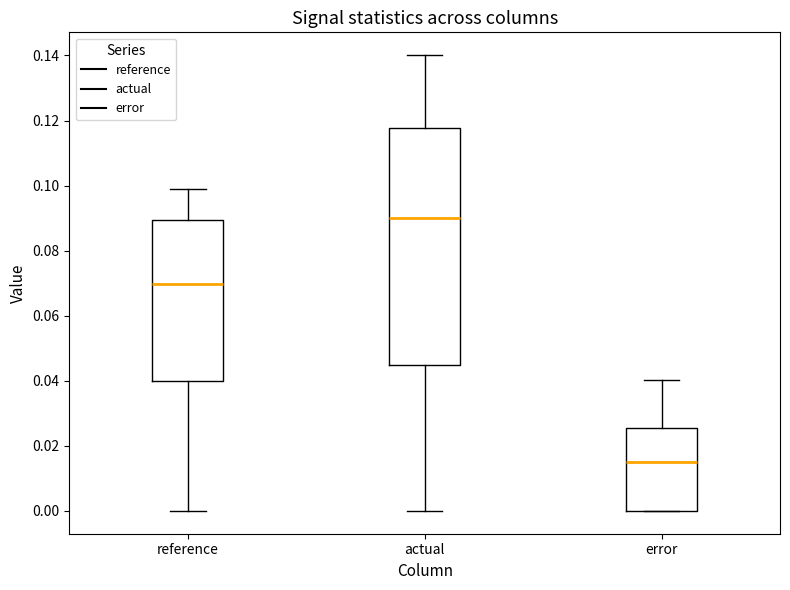

Comparing the boxes themselves (not the whiskers), which one is the tallest?

actual